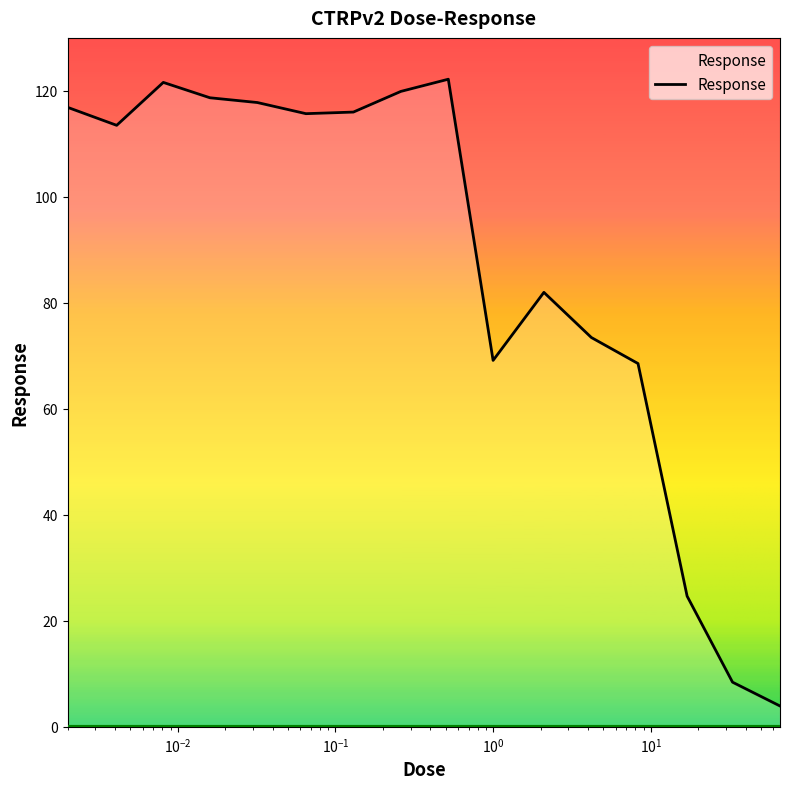

What is the difference between the maximum and minimum values?

118.3